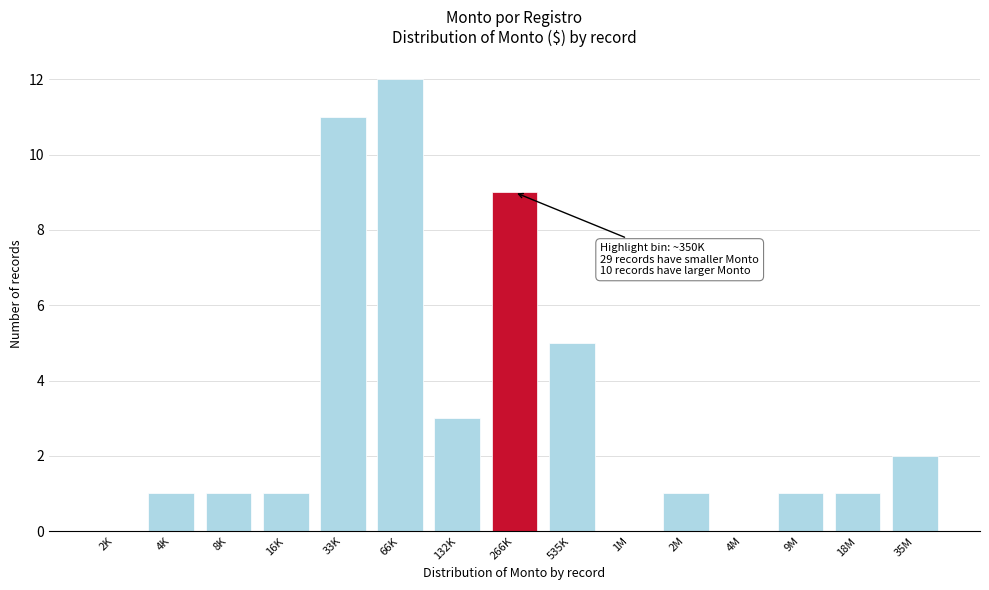

What is the change in value from 16K to 35M?

+1